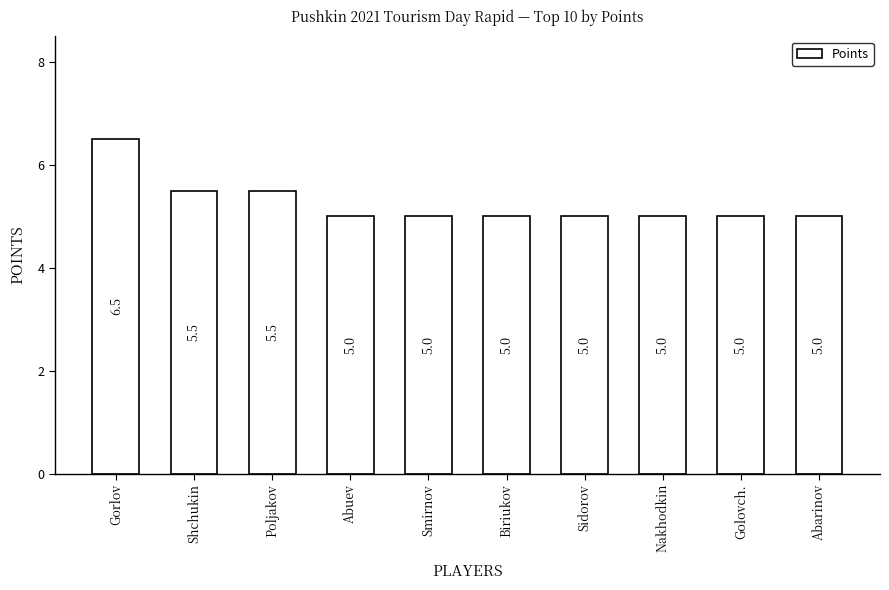

How many distinct data groups are displayed?

1